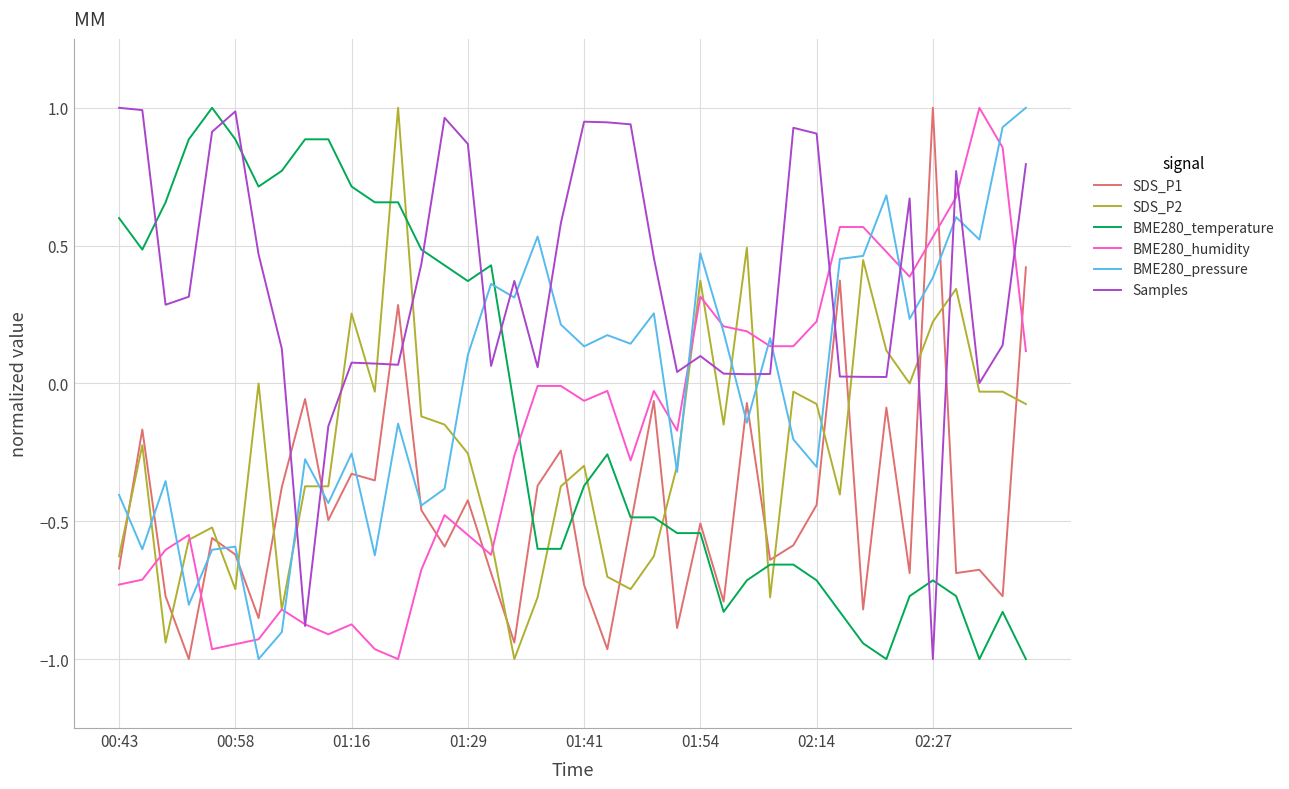

True or false: SDS_P2 and Samples intersect in this chart.

True